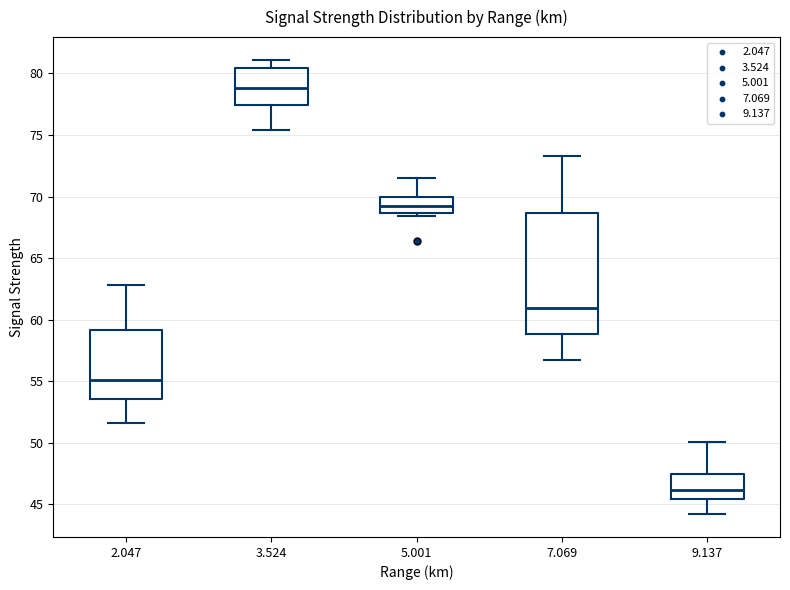

Which box's median line is the highest?

3.524